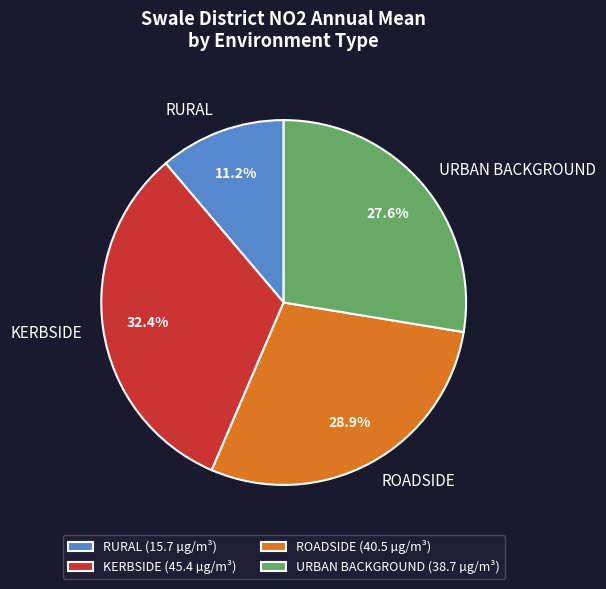

What percentage is the RURAL slice, to the nearest percent?

11%